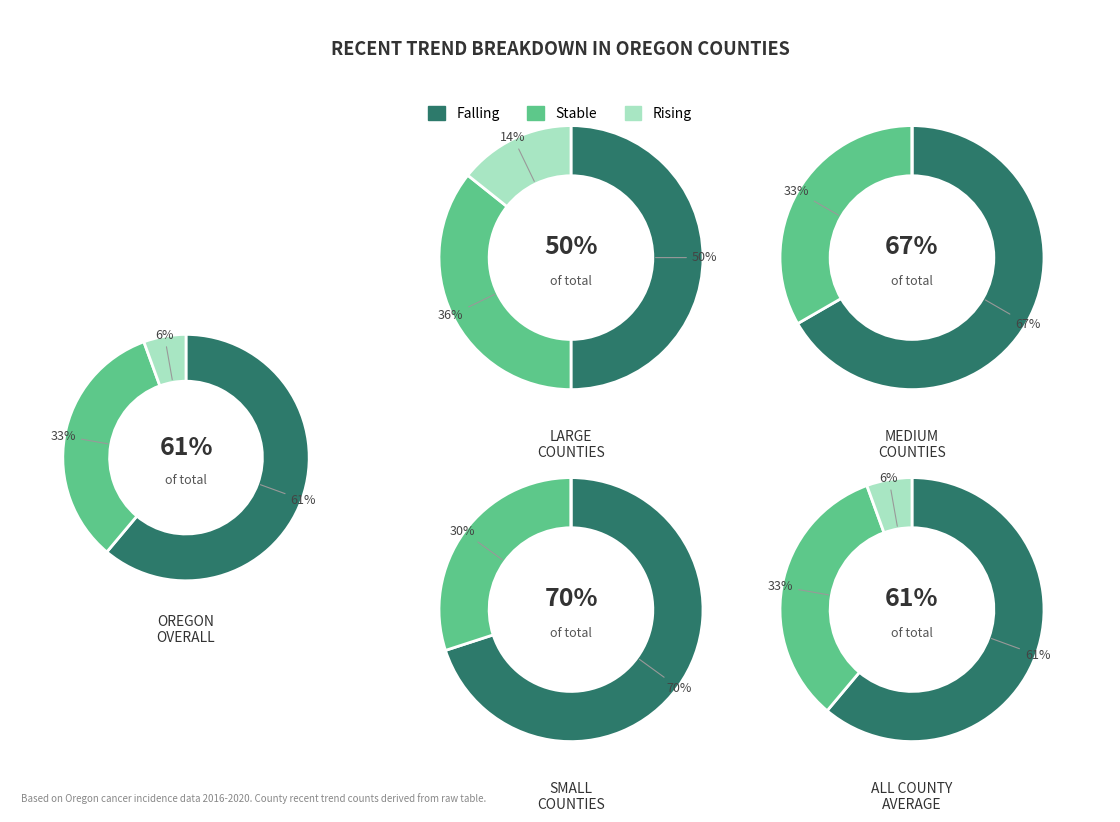

What is the smallest slice in the pie chart?

rising